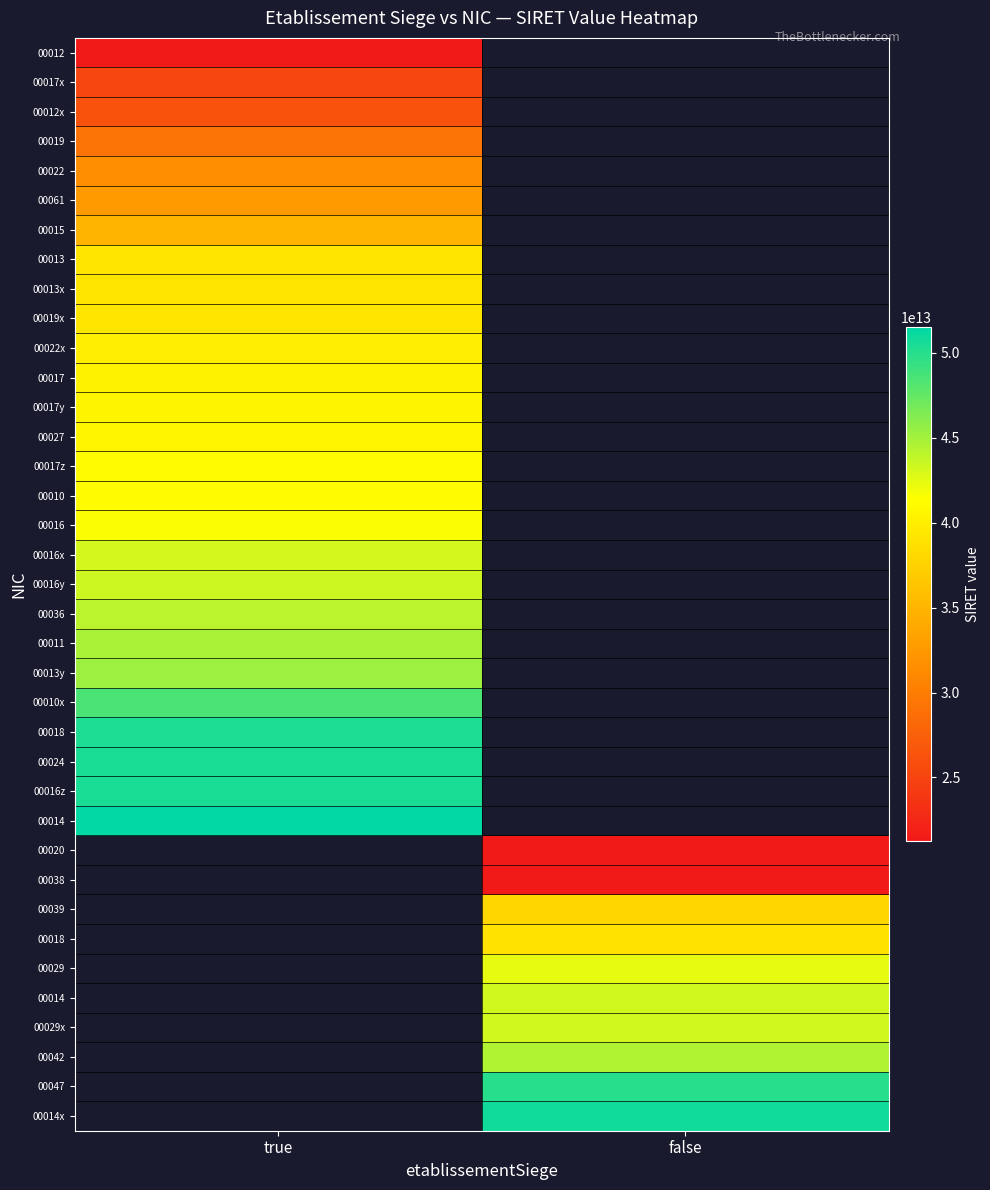

What is the greatest value displayed?

51479235700014.0